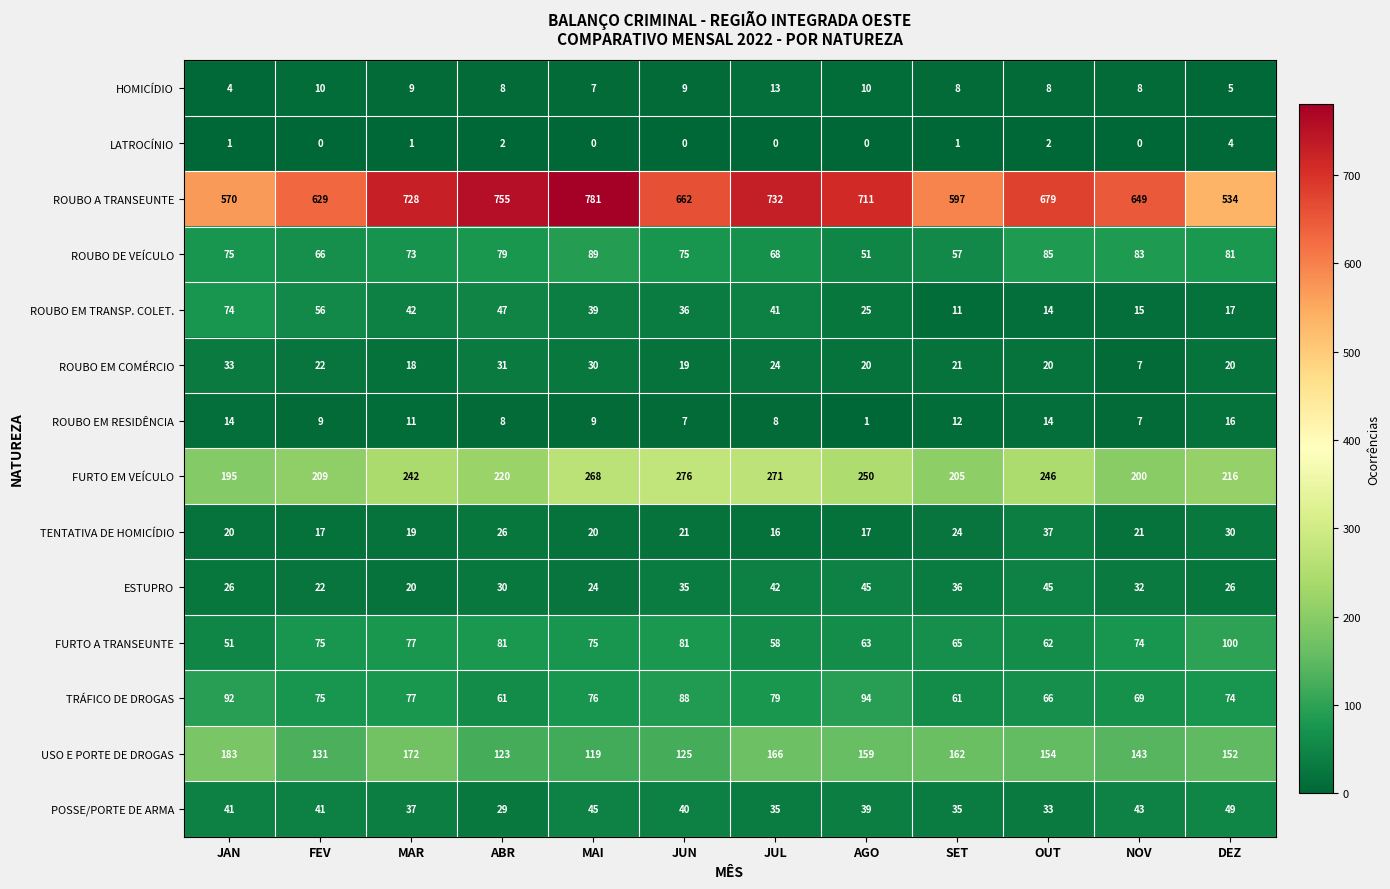

What is the lowest value of the TENTATIVA DE HOMICÍDIO series?

16